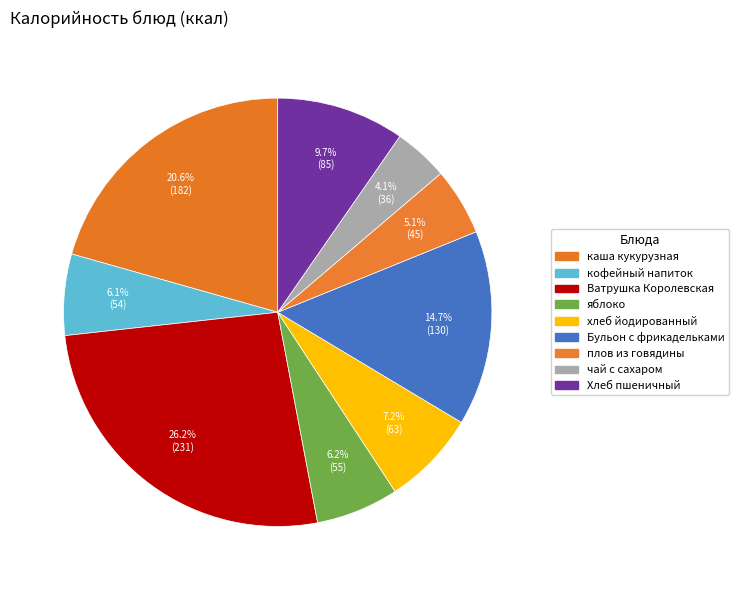

Between Ватрушка Королевская and кофейный напиток, which is larger?

Ватрушка Королевская